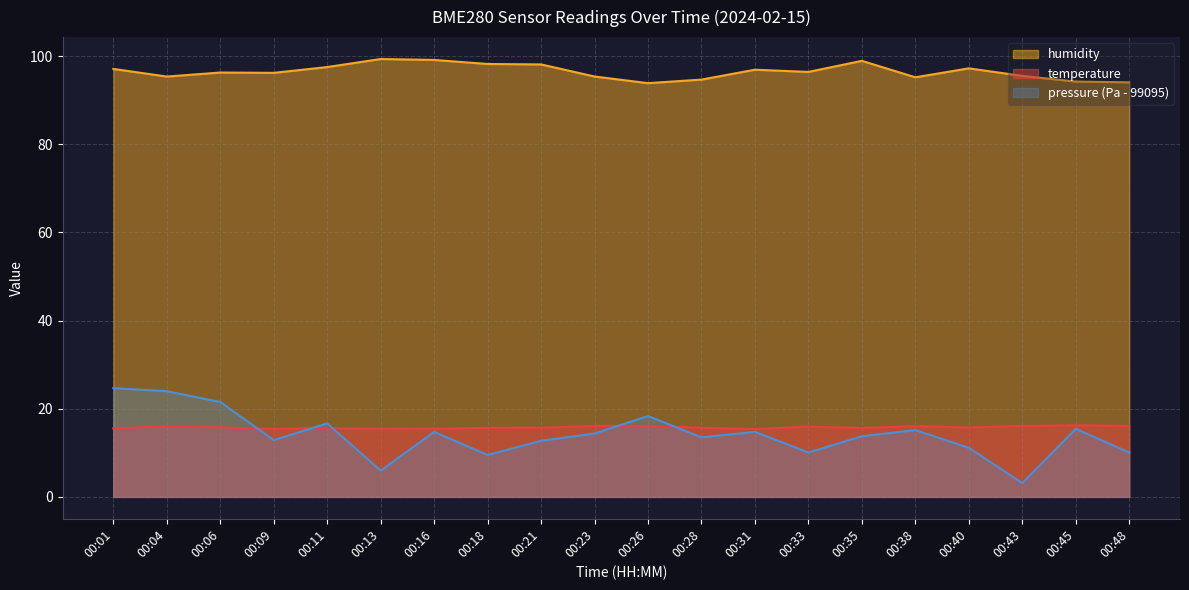

At which label does pressure_norm reach its minimum?

00:43